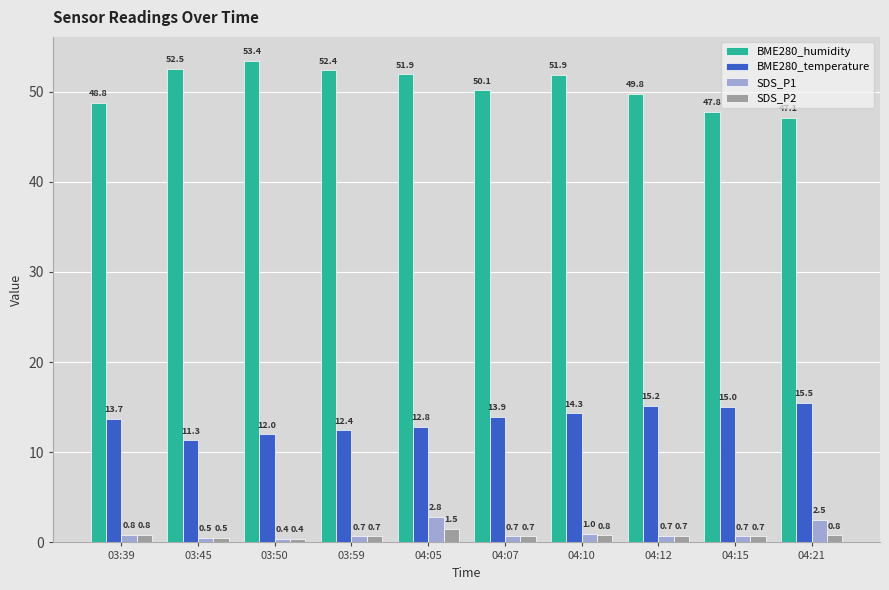

Rank the series by their maximum value, from highest to lowest.

BME280_humidity, BME280_temperature, SDS_P1, SDS_P2